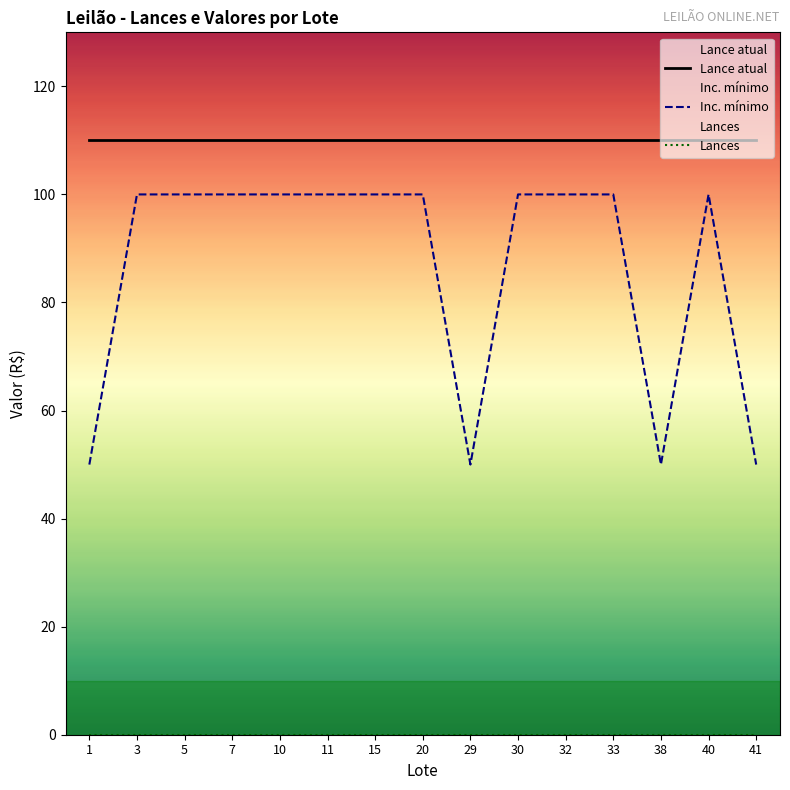

What is the maximum value shown in the chart?

110